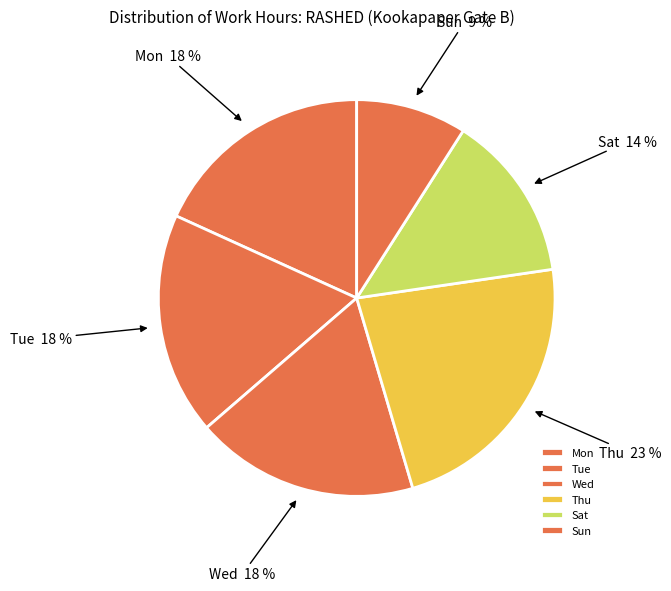

Is the sum of Sat and Wed greater than half?

No